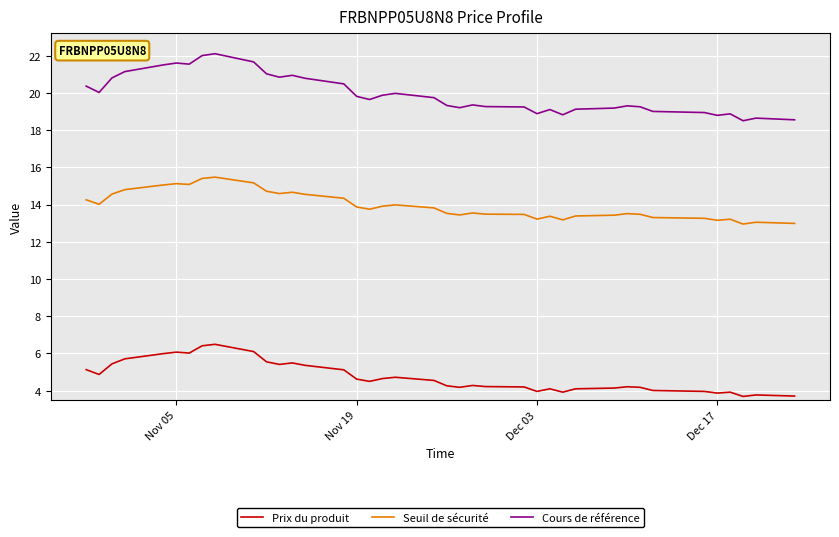

What is the greatest value displayed?

22.1